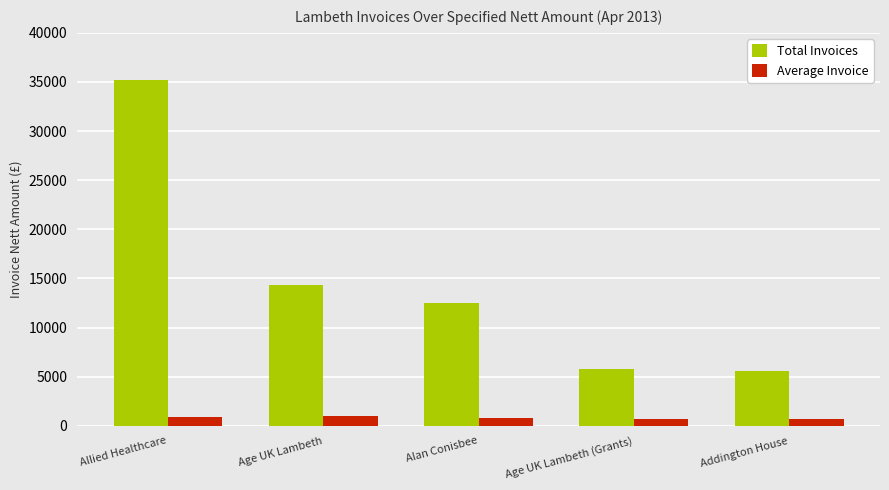

What is the difference between the Total Invoices values at Addington House and Allied Healthcare?

29609.9